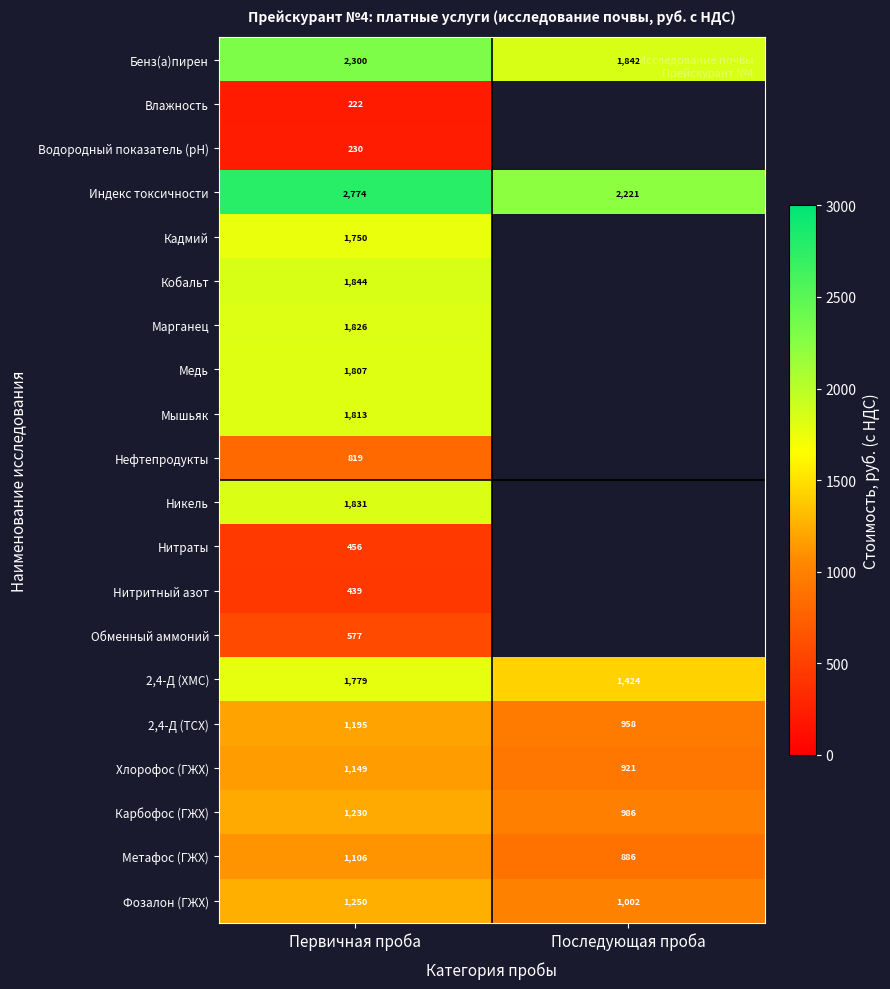

Is the value of 2,4-Д (ТСХ) at Последующая проба greater than the value of Кадмий at Первичная проба?

No